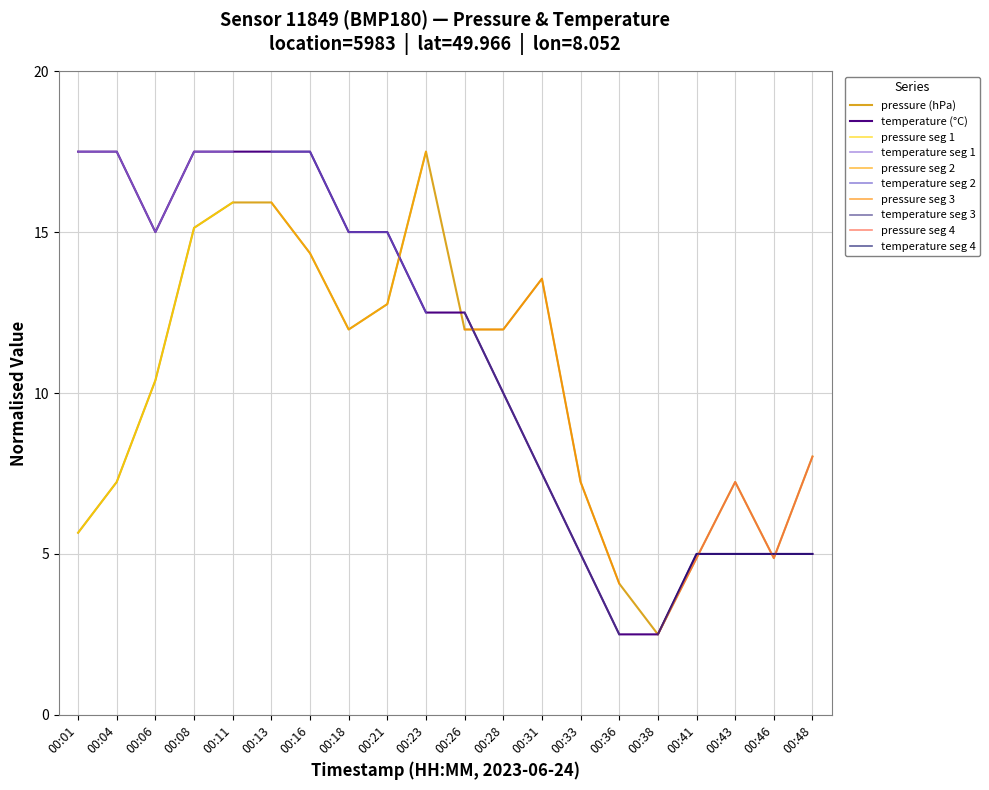

What is the sum of all pressure values?

203.2